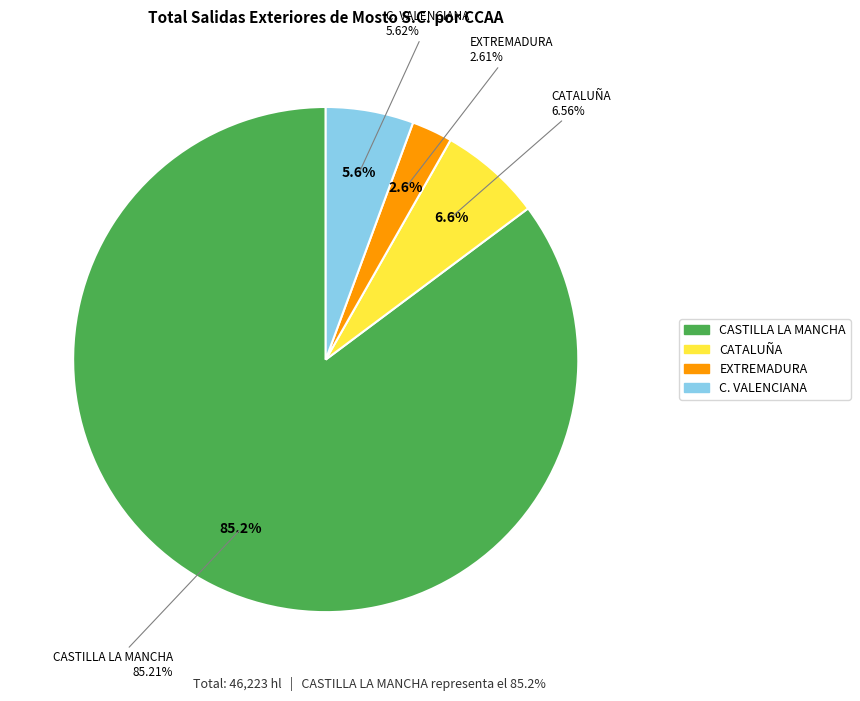

To the nearest percent, what is the difference between the largest and smallest slice percentages?

83%